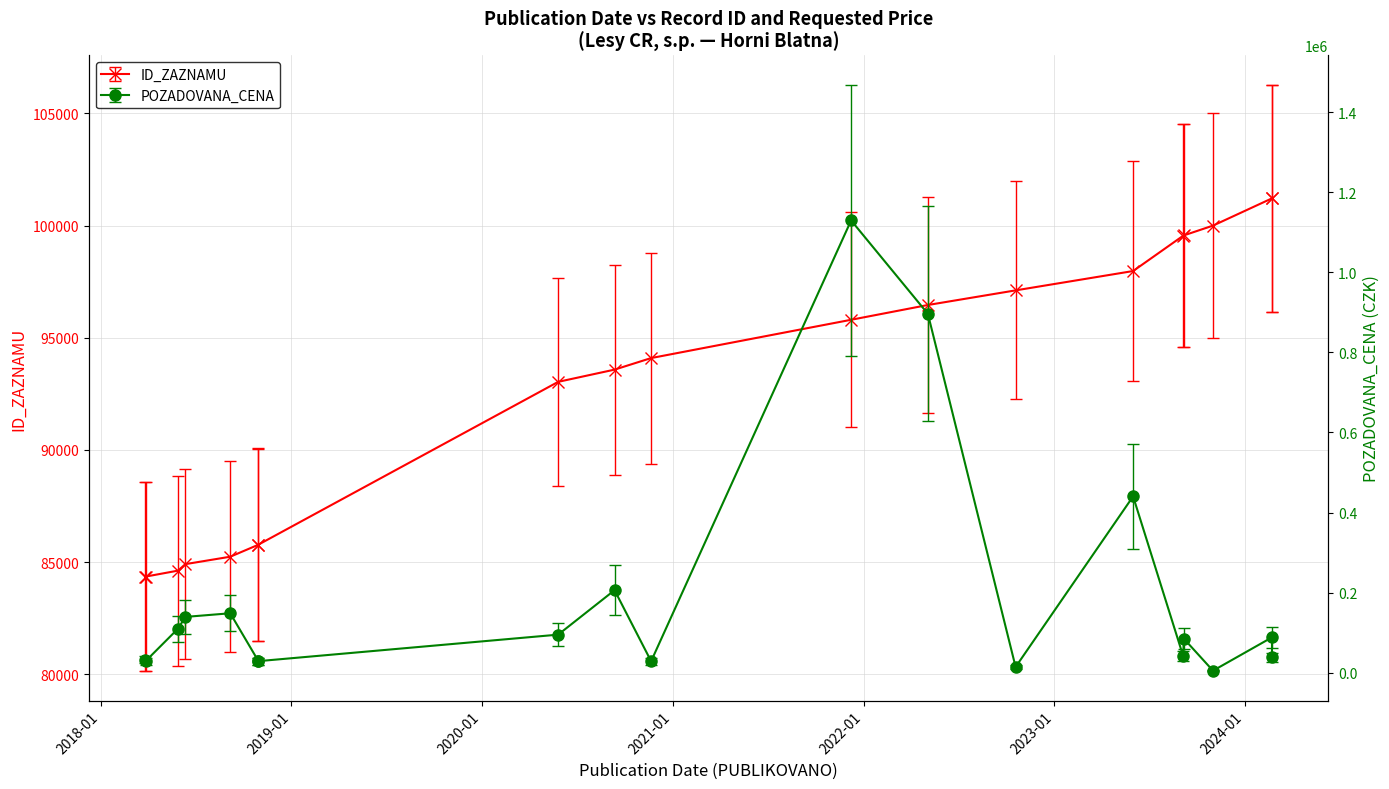

At how many categories does at least one series exceed 1096209?

1